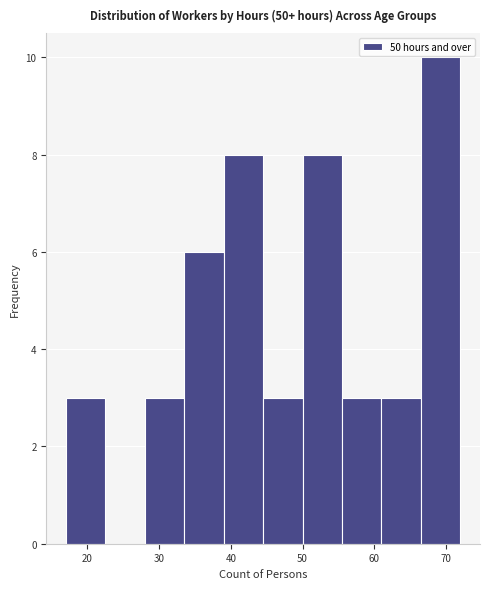

Reading left to right, list every bar in this chart as the range it spans on the x-axis followed by its height. Neither the bar edges nor the heights are printed on the chart, so give them approximately, as read against the axes.

17.0 to 22.5: 3
22.5 to 28.0: 0
28.0 to 33.5: 3
33.5 to 39.0: 6
39.0 to 44.5: 8
44.5 to 50.0: 3
50.0 to 55.5: 8
55.5 to 61.0: 3
61.0 to 66.5: 3
66.5 to 72.0: 10